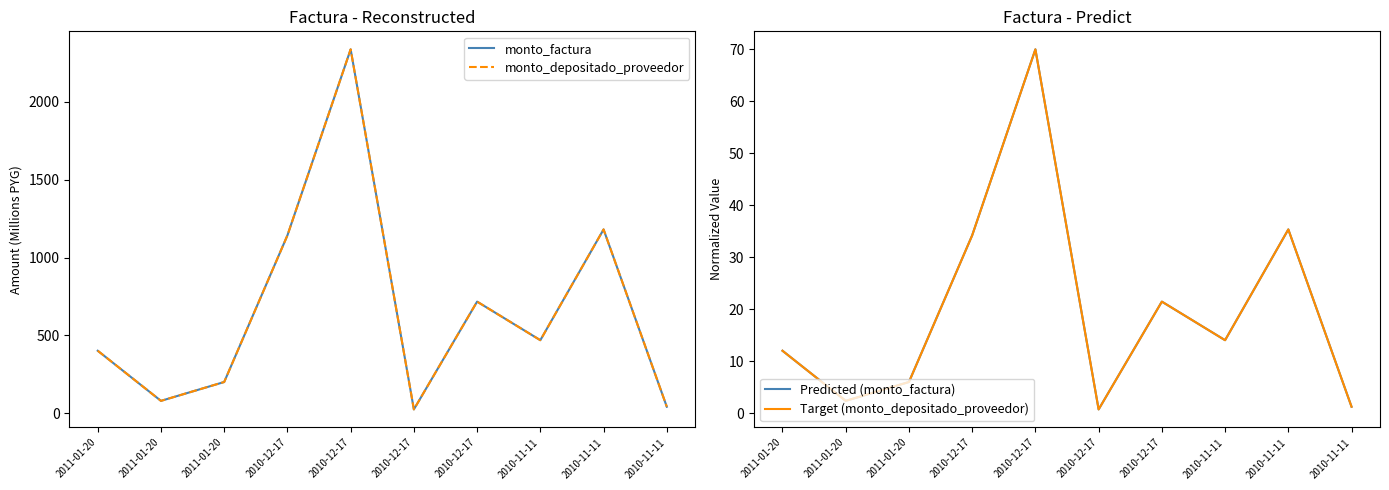

Rank the categories by Target (monto_depositado_proveedor) value from highest to lowest.

2010-12-17, 2010-11-11, 2010-12-17, 2010-12-17, 2010-11-11, 2011-01-20, 2011-01-20, 2011-01-20, 2010-11-11, 2010-12-17